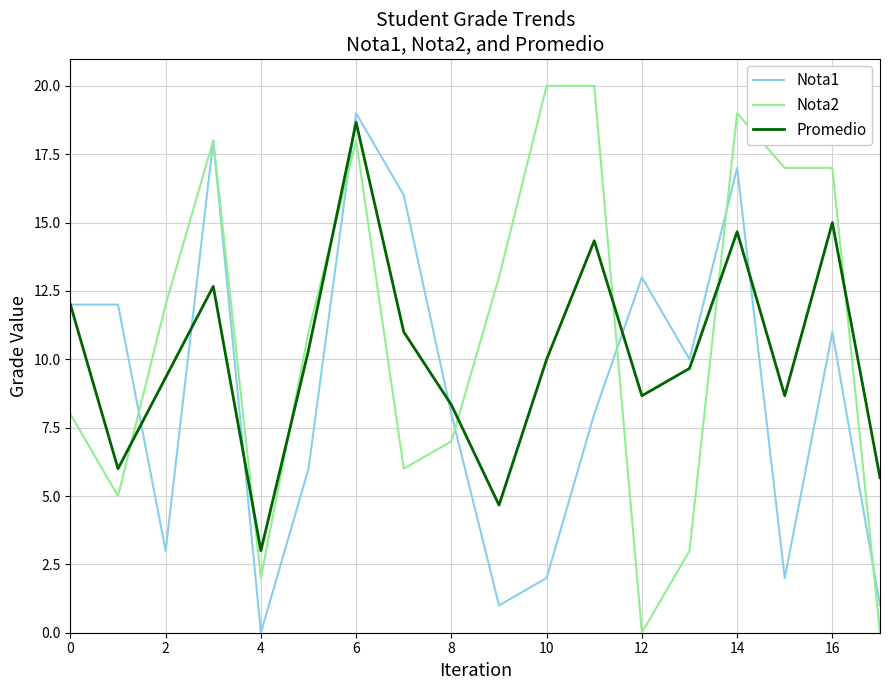

Does the chart have visible grid lines?

Yes